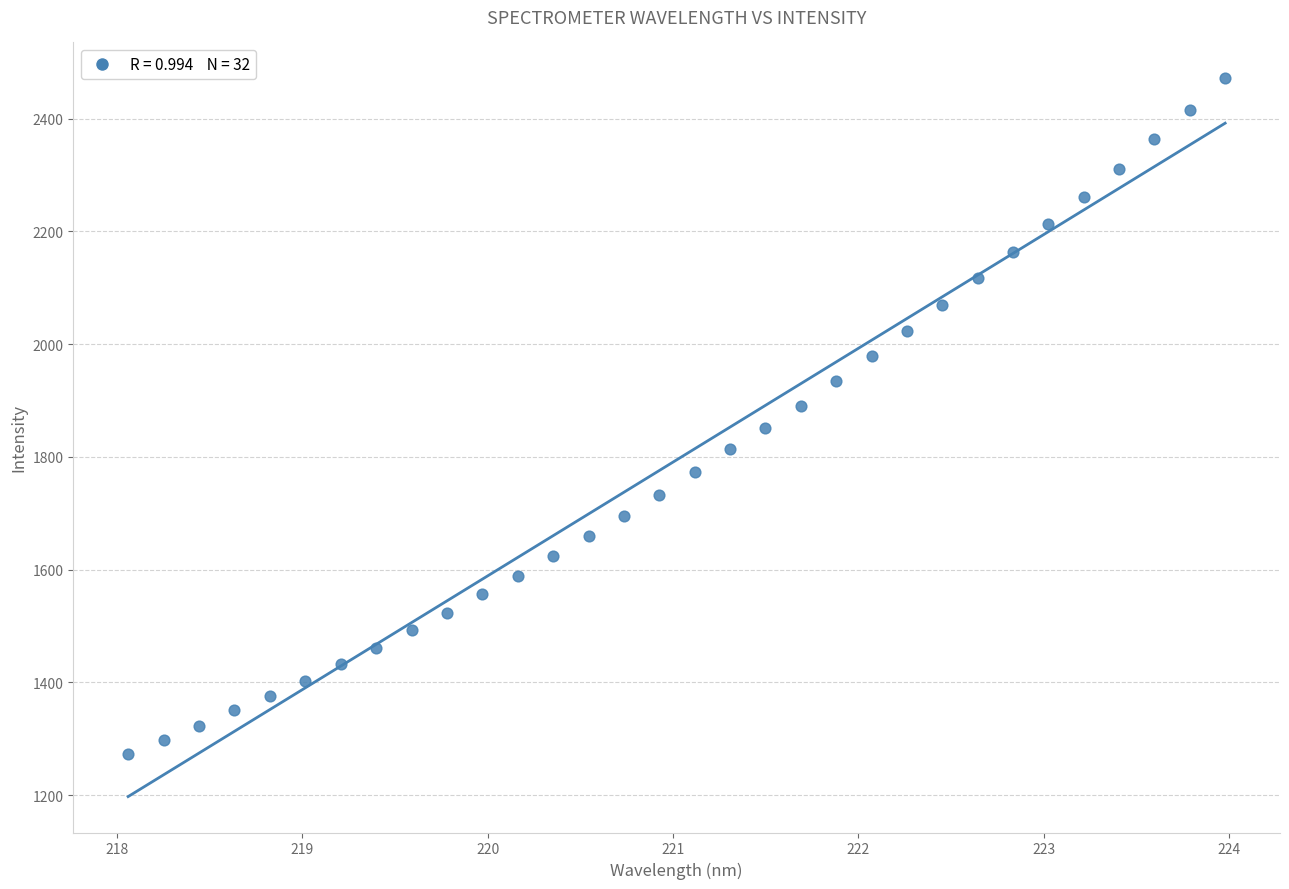

What is the range of Y values (max minus min)?

1197.6